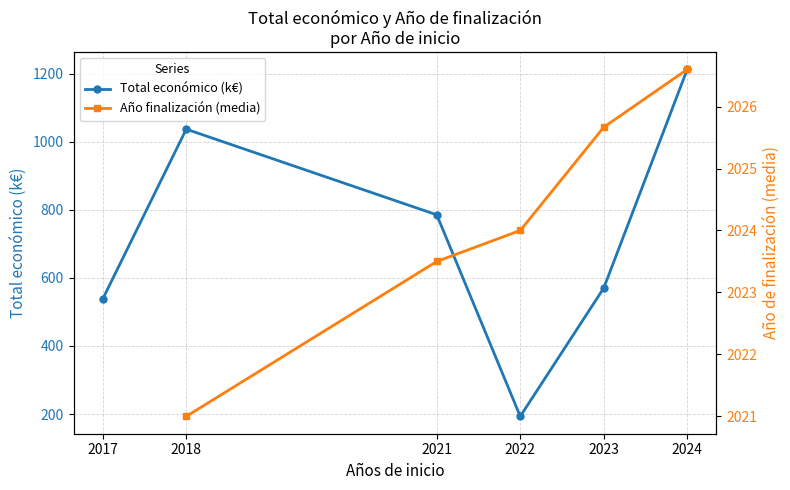

What is the approximate value of Total económico (k€) at 2021?

785.1